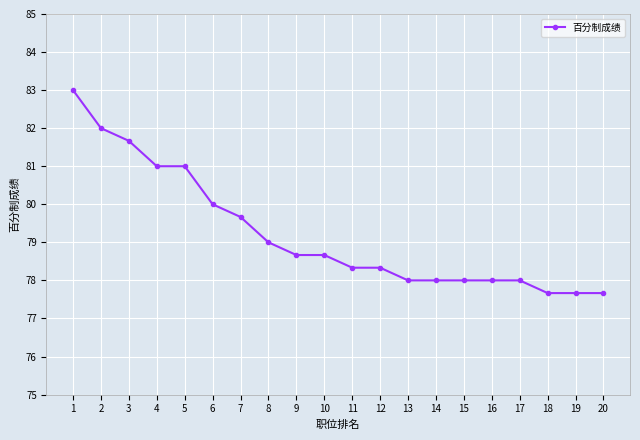

Does the chart display data point markers on the line(s)?

Yes